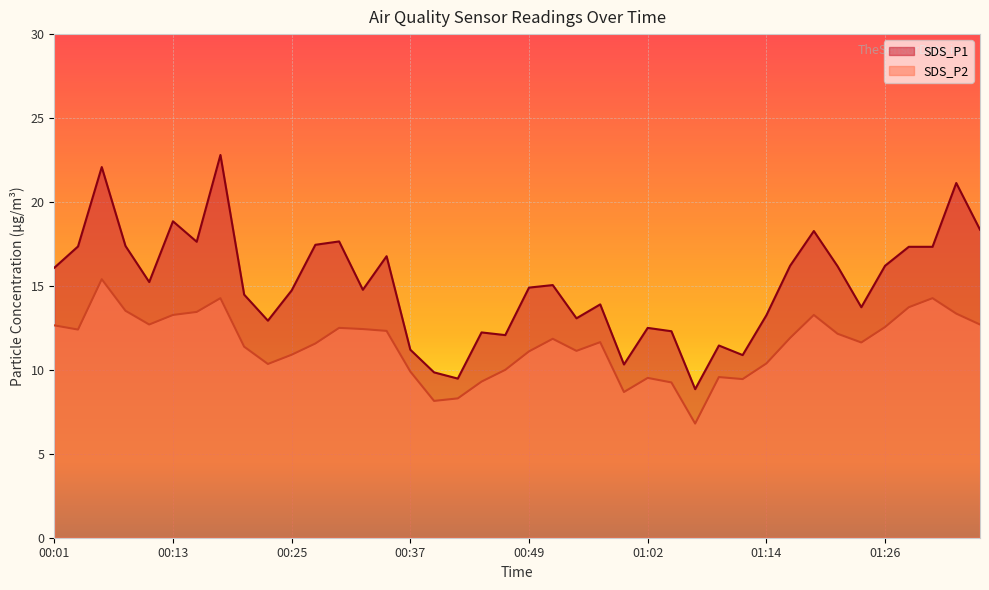

How many values in the SDS_P2 series exceed 11?

26